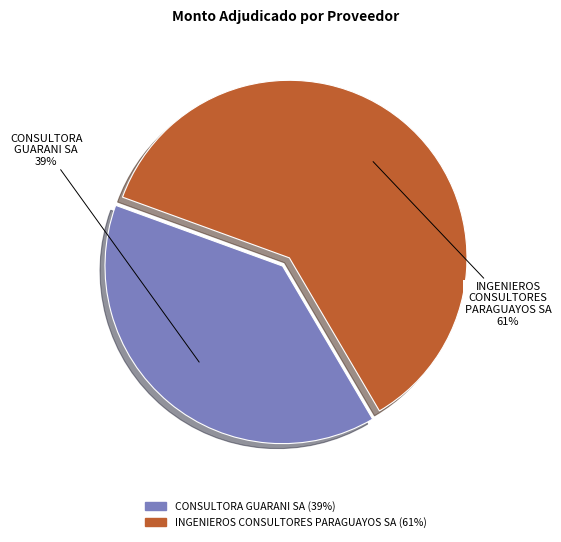

Approximately how many times larger is the value at INGENIEROS CONSULTORES PARAGUAYOS SA compared to CONSULTORA GUARANI SA?

1.6